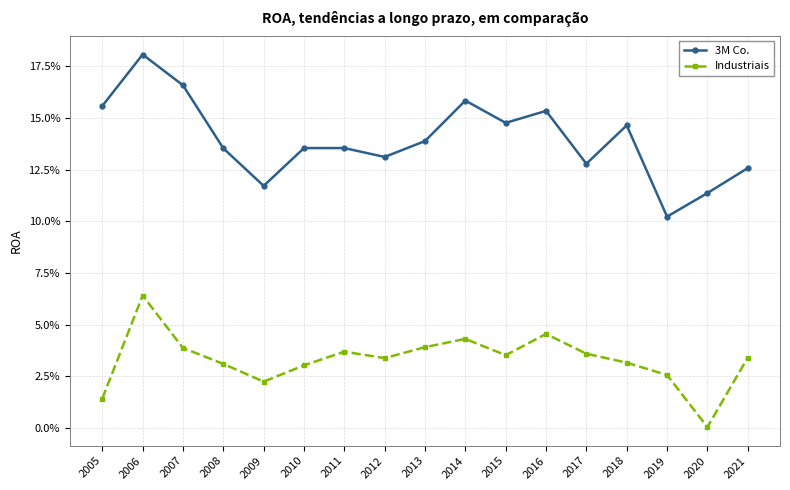

Does the chart have visible grid lines?

Yes